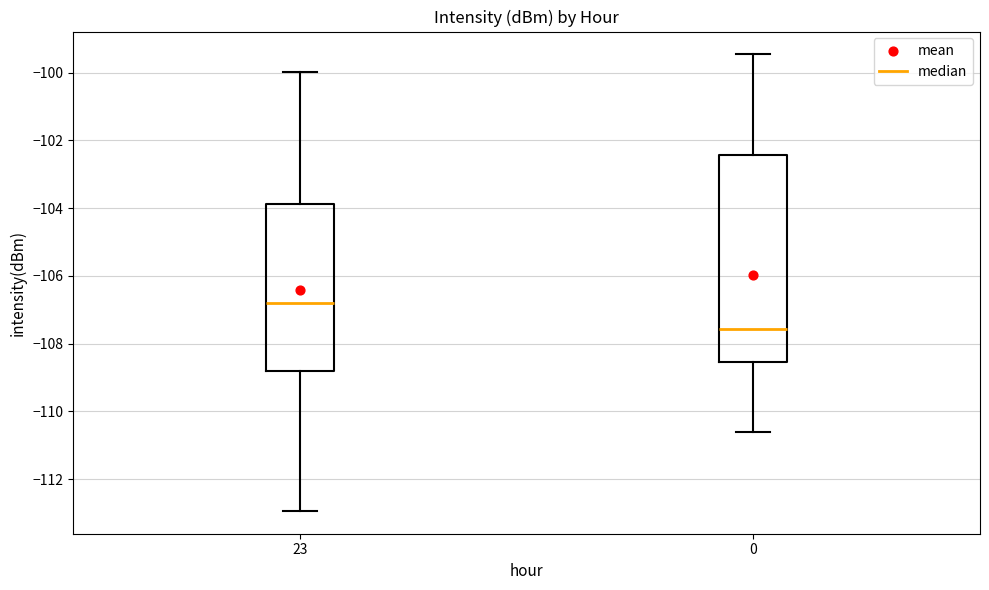

Where does the median line of the box at x = 0 sit on the y-axis? The values are not printed on the chart, so give them approximately, as read against the axis.

-107.6